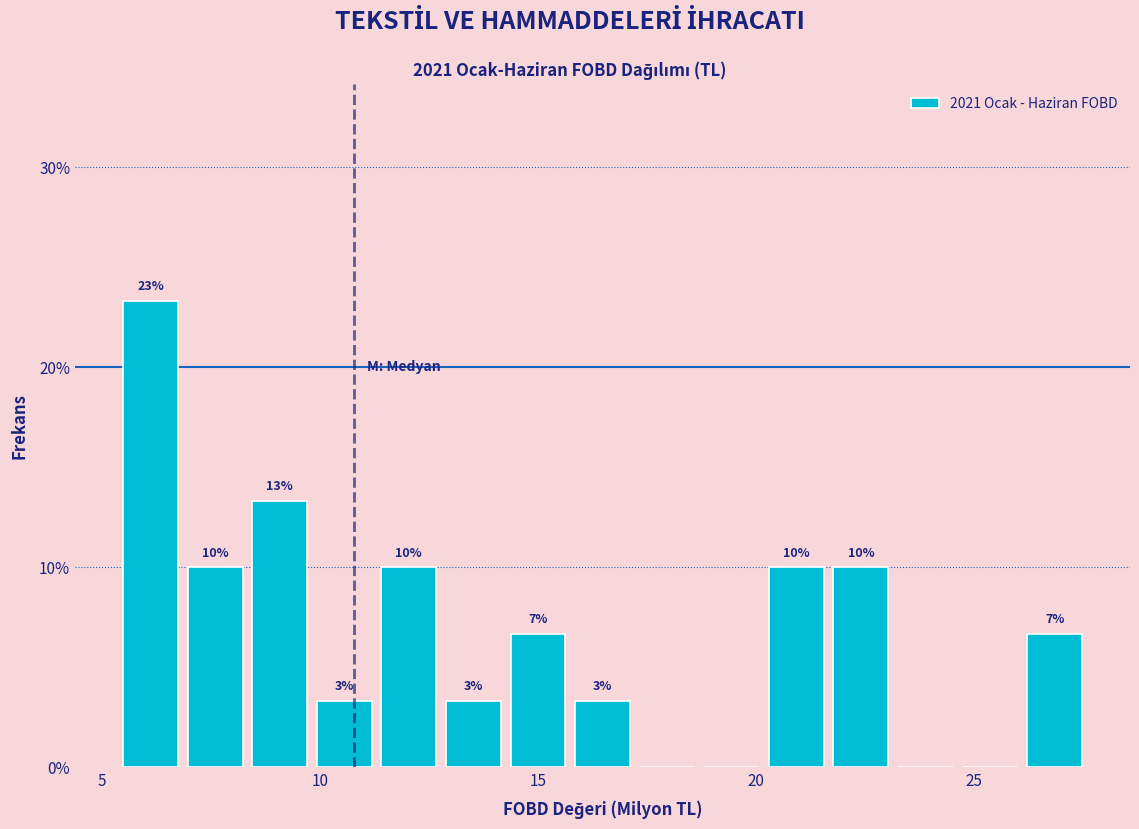

Around what value on the x-axis is the tallest bar? Give the approximate position of its centre, as read against the axis.

6.0